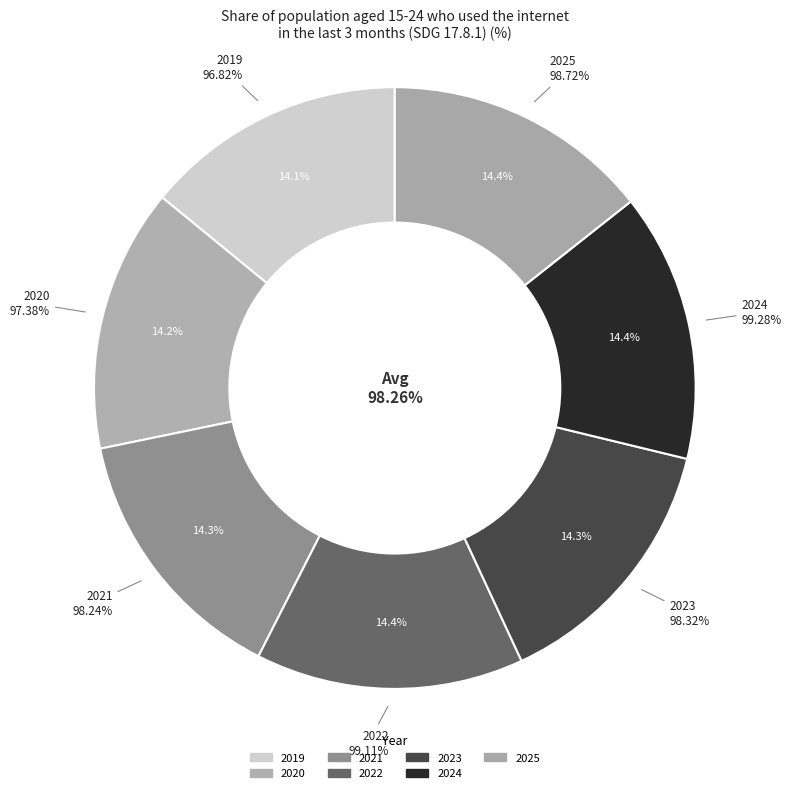

The 2020 slice represents 14% of the pie. True or false?

True